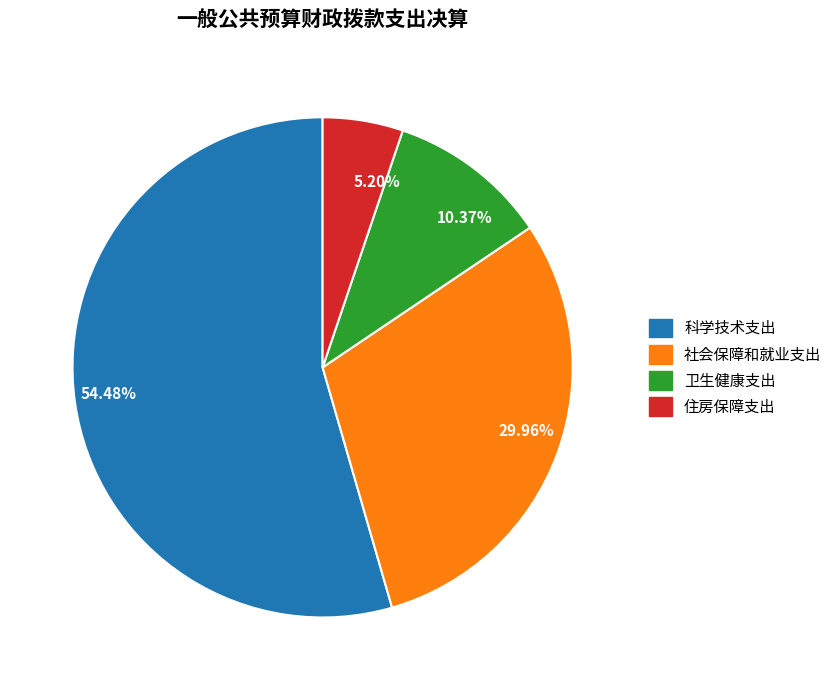

How many slices are in this pie chart?

4